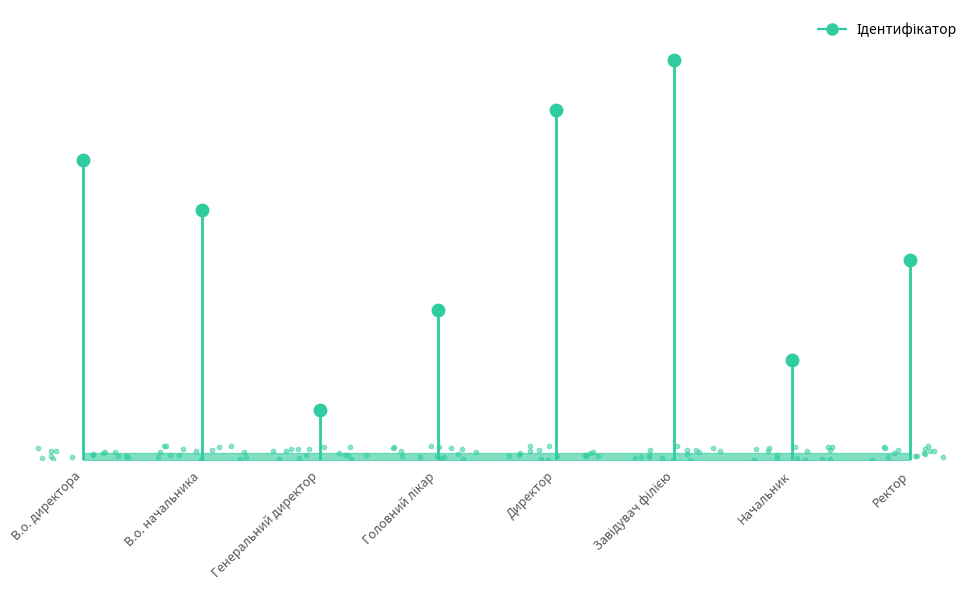

Between Головний лікар and Директор, which is larger?

Директор